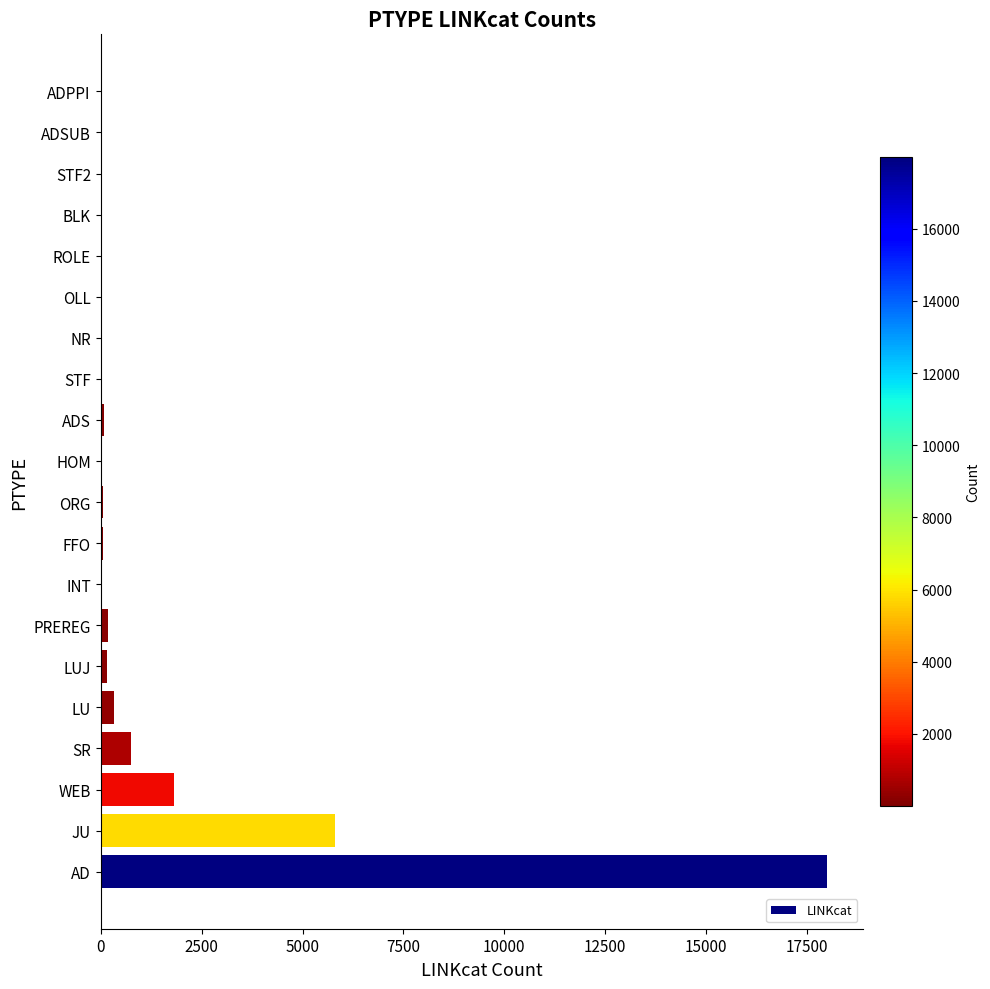

At which category does the chart reach its peak across all series?

AD